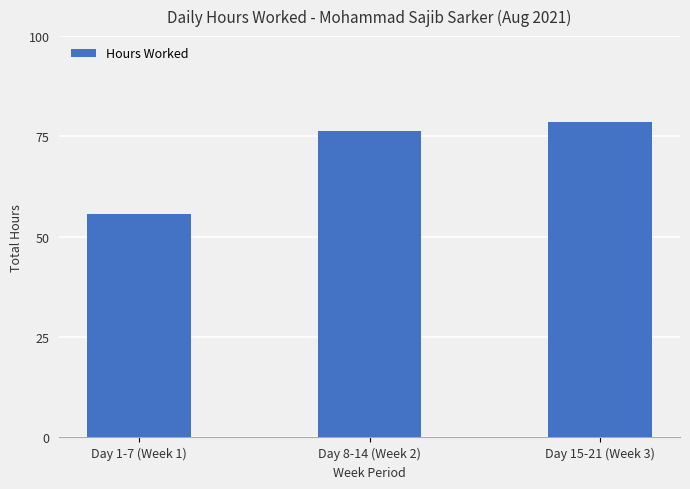

Reading left to right, extract all data points from this chart.

Day 1-7 (Week 1)=55.6	Day 8-14 (Week 2)=76.5	Day 15-21 (Week 3)=78.7